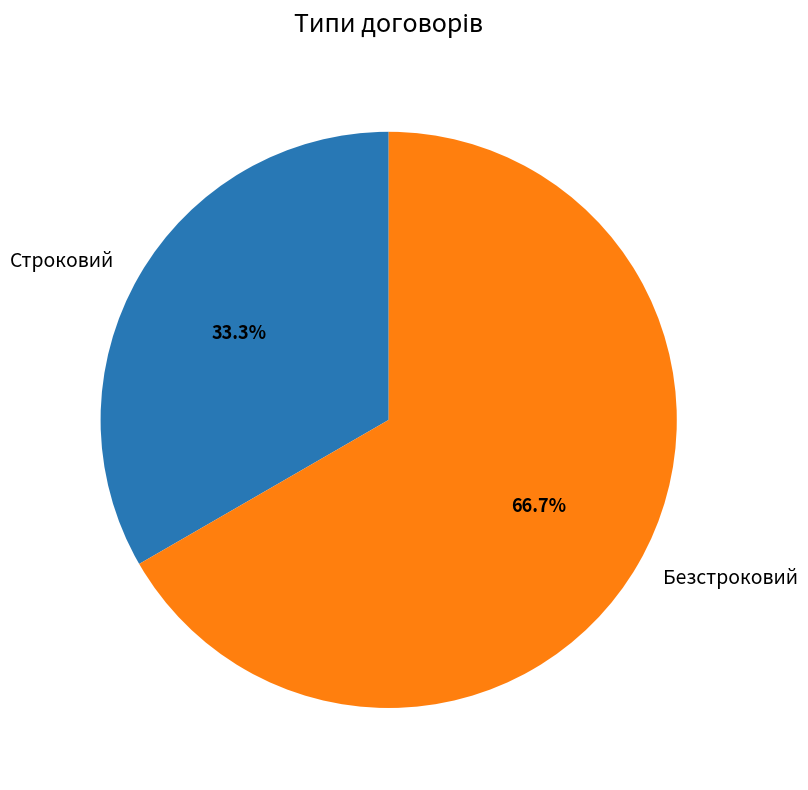

To the nearest percent, what percentage of the pie is Строковий?

33%